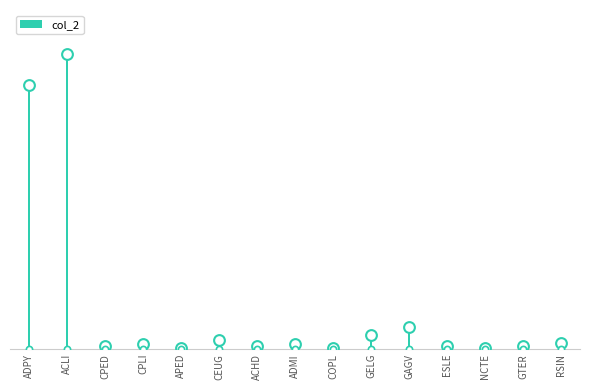

What is the change in value from CEUG to GAGV?

+8